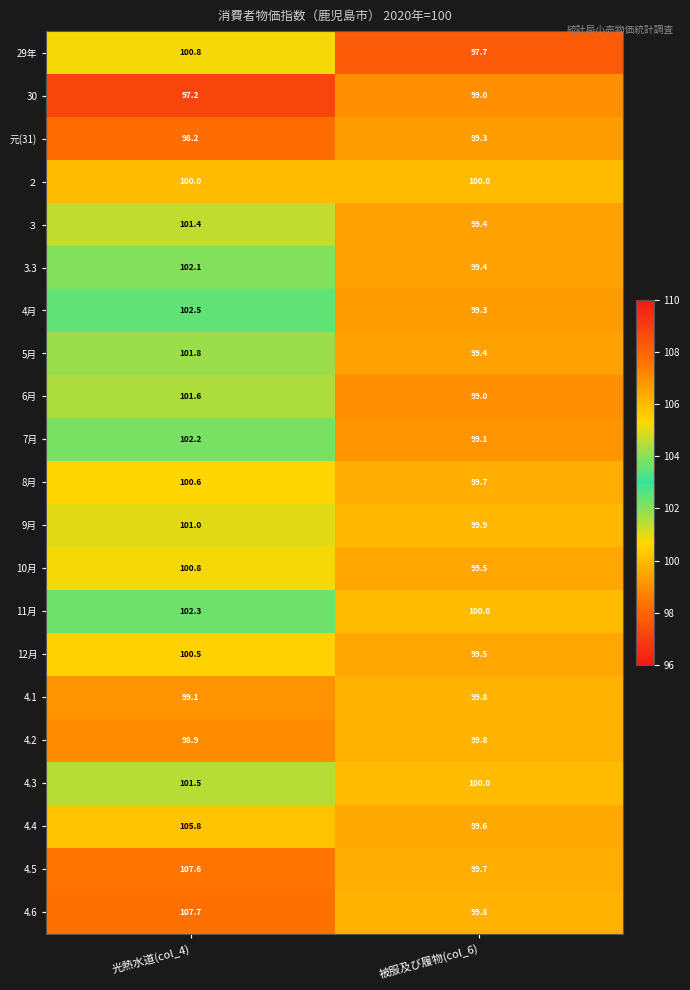

Is it true that 11月 equals 100.0 at 被服及び履物(col_6)?

True